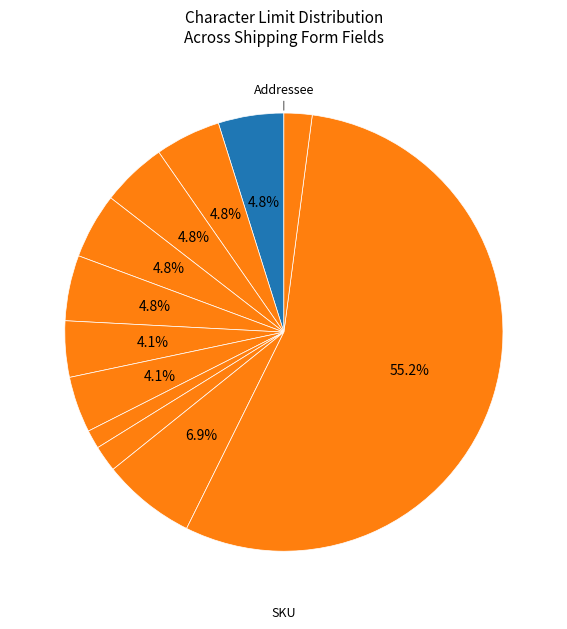

How many segments does this pie chart have?

12